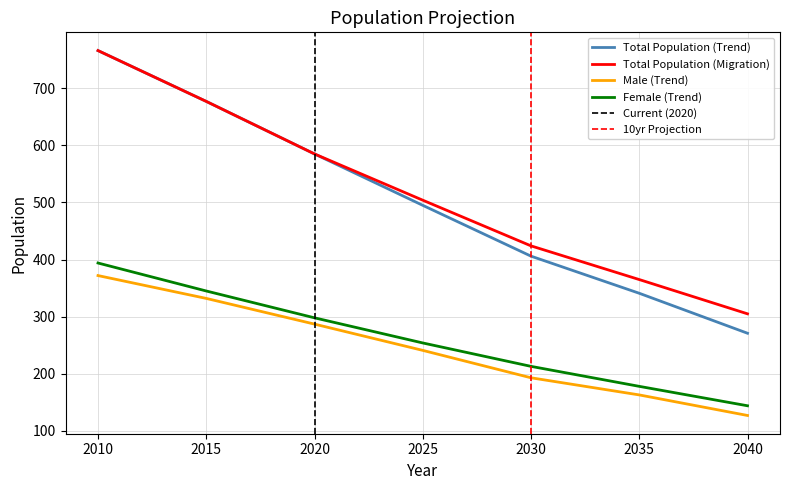

Reading right to left, list all the values displayed in this chart.

Total Population (Trend): 2040=271	2035=341	2030=406	2025=495	2020=585	2015=677	2010=766
Total Population (Migration): 2040=305	2035=365	2030=424	2025=504	2020=585	2015=677	2010=766
Male (Trend): 2040=127	2035=163	2030=193	2025=241	2020=287	2015=332	2010=372
Female (Trend): 2040=144	2035=178	2030=213	2025=254	2020=298	2015=345	2010=394